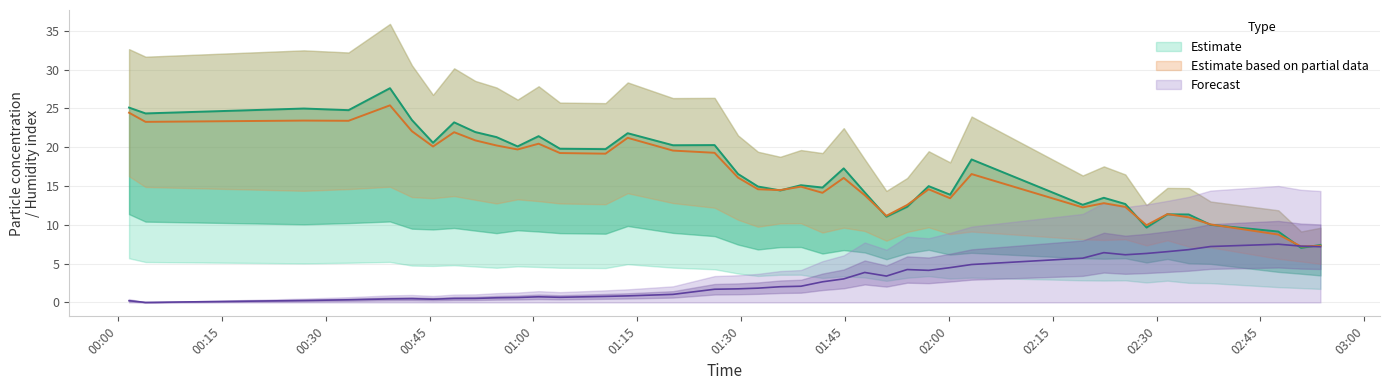

Is this an area chart (filled region under the line)?

No